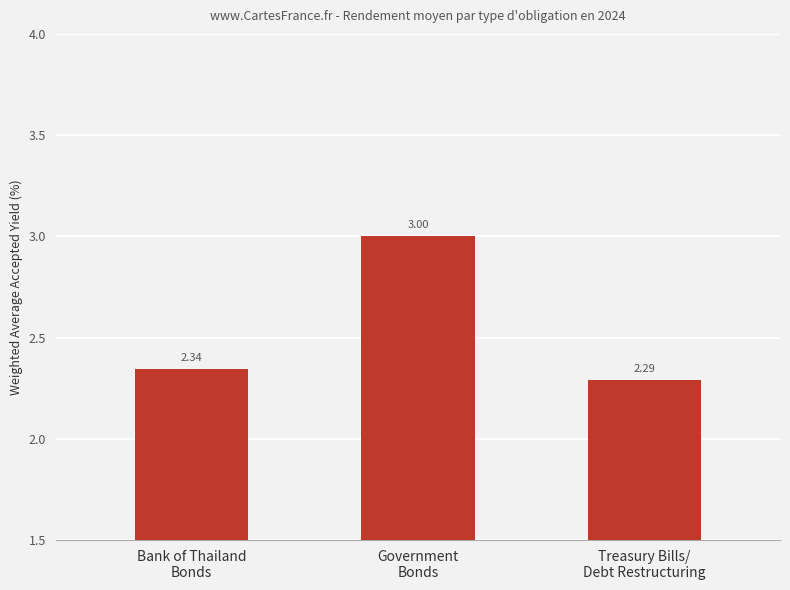

What is the sum of all values?

7.6